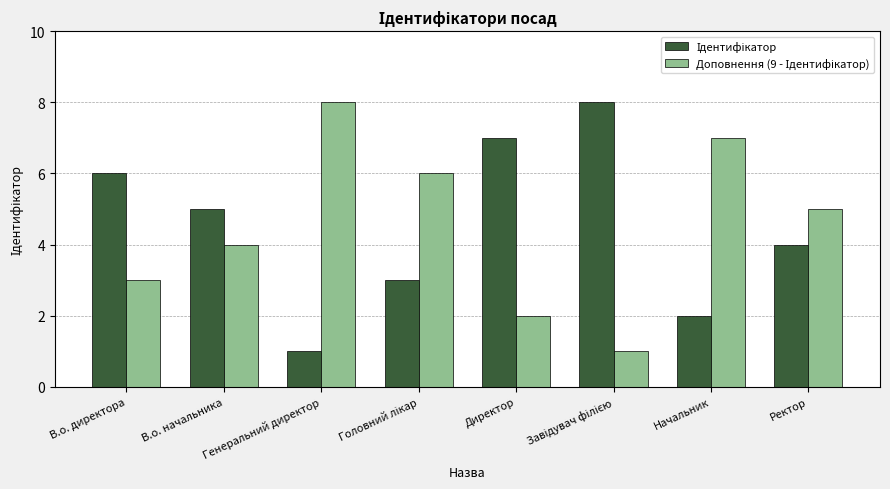

What is the spread (max minus min) of values at Начальник?

5